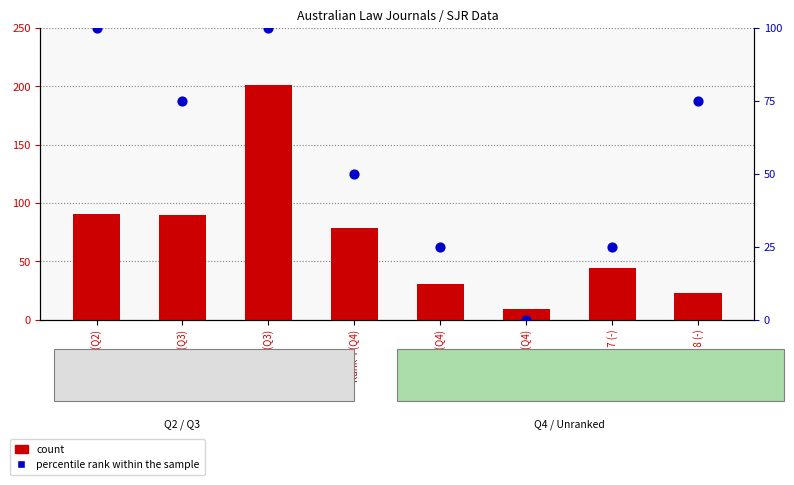

Which series has the widest spread of Y values?

count